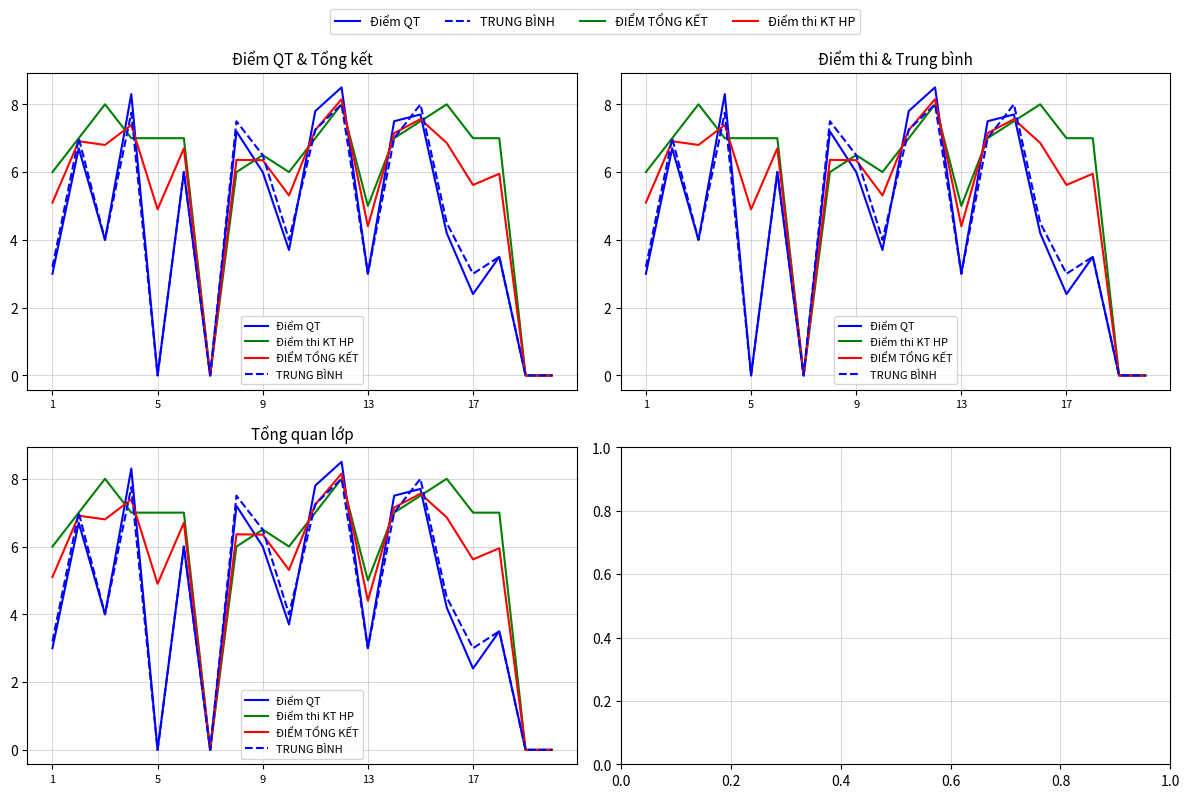

True or false: TRUNG BÌNH has more than 1 points higher than both neighbors.

True